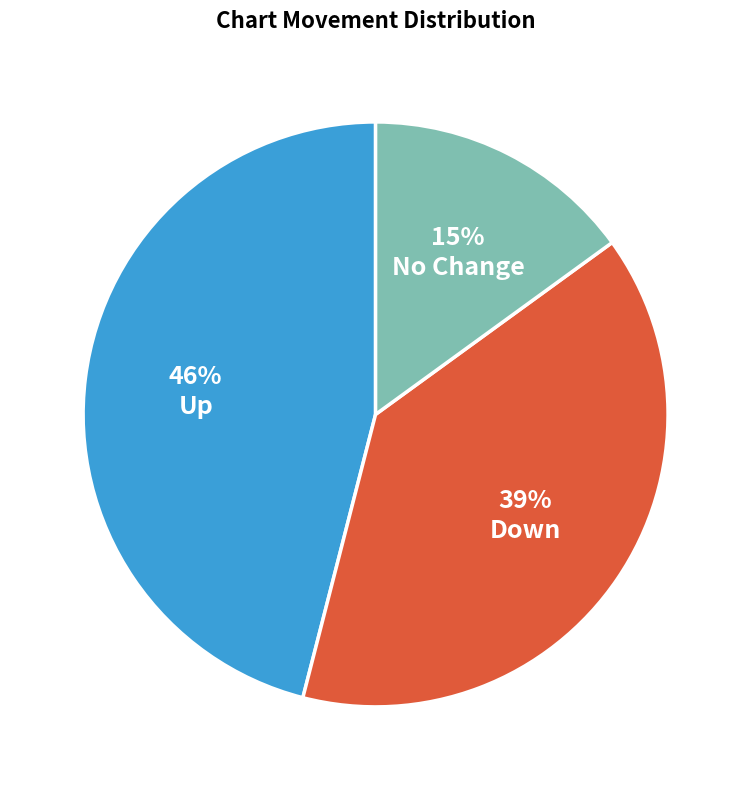

Does any single category account for the majority?

No